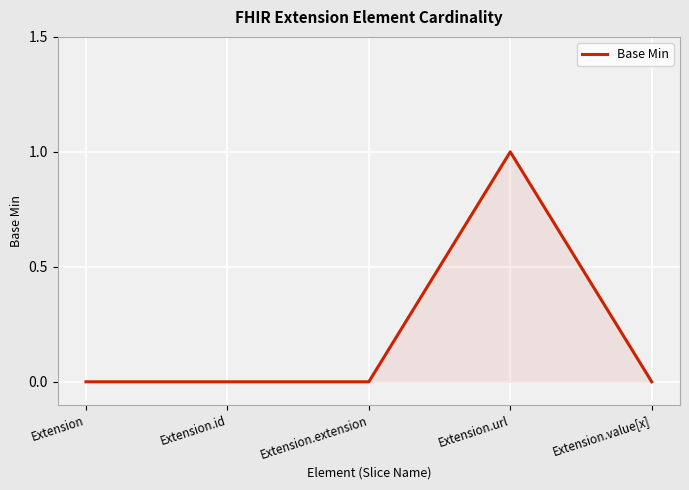

Is it true that the value at Extension.extension is 0?

True